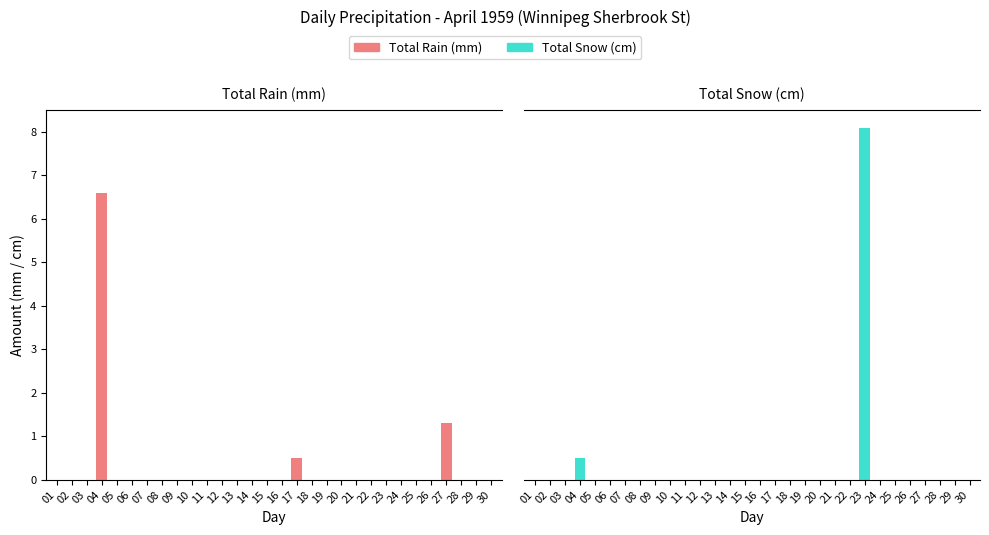

Where is Total Snow (cm) nearest to the value 4?

04